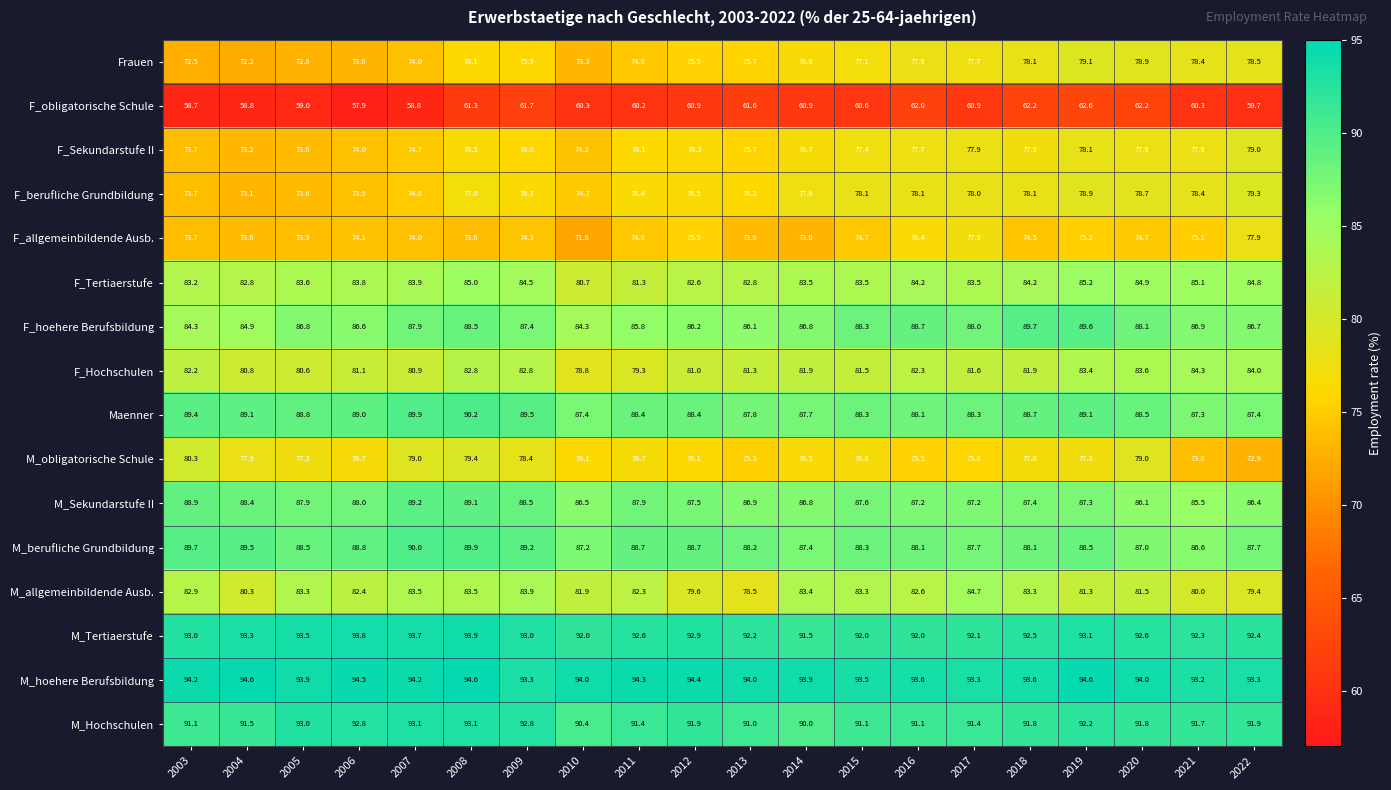

How many series are shown in this chart?

16